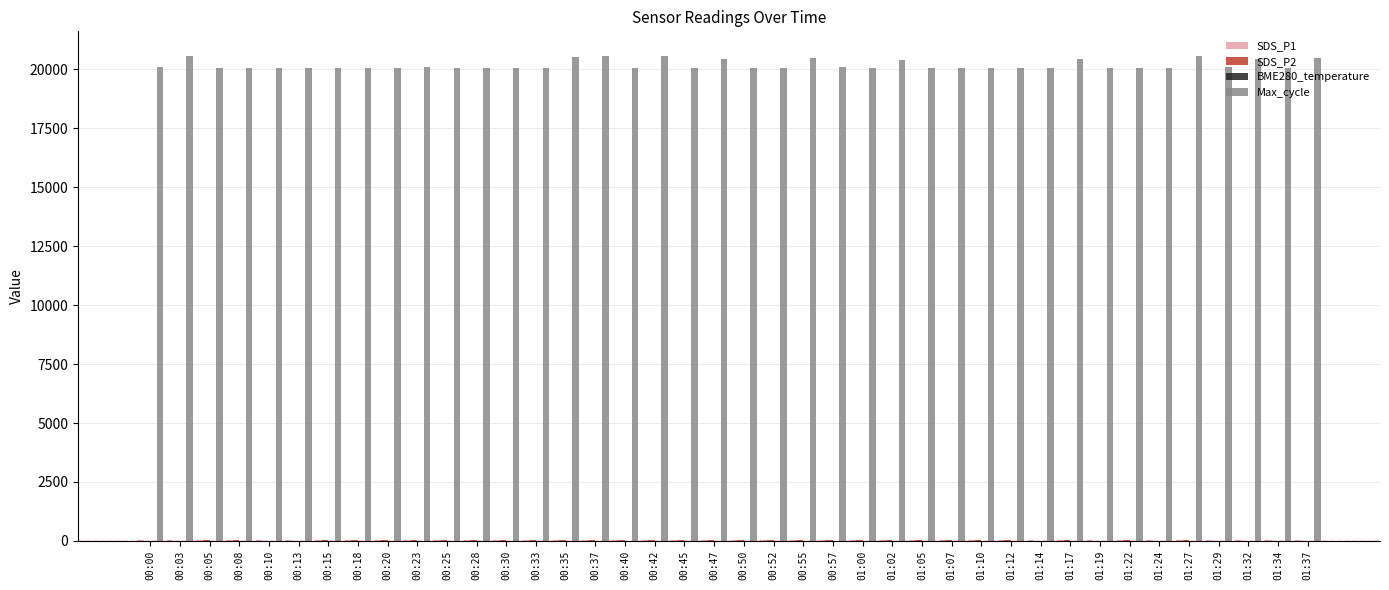

The value of Max_cycle at 00:08 is 20041.0. True or false?

True